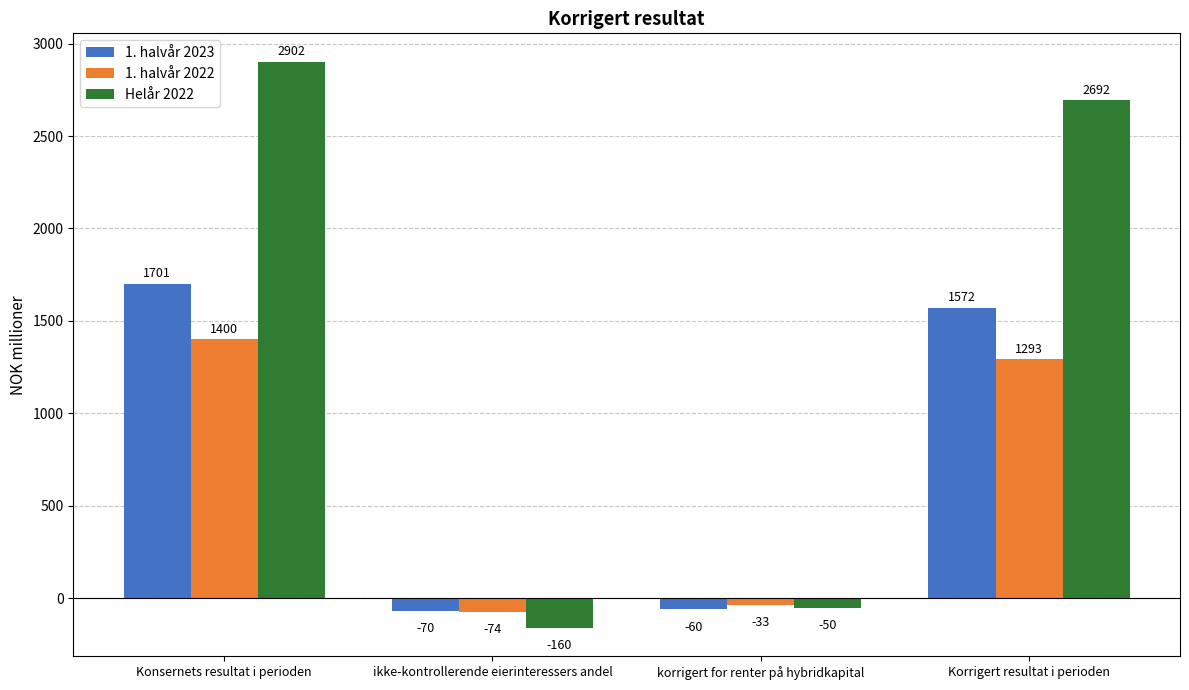

What is the label of the 1st bar from the right?

Korrigert resultat i perioden